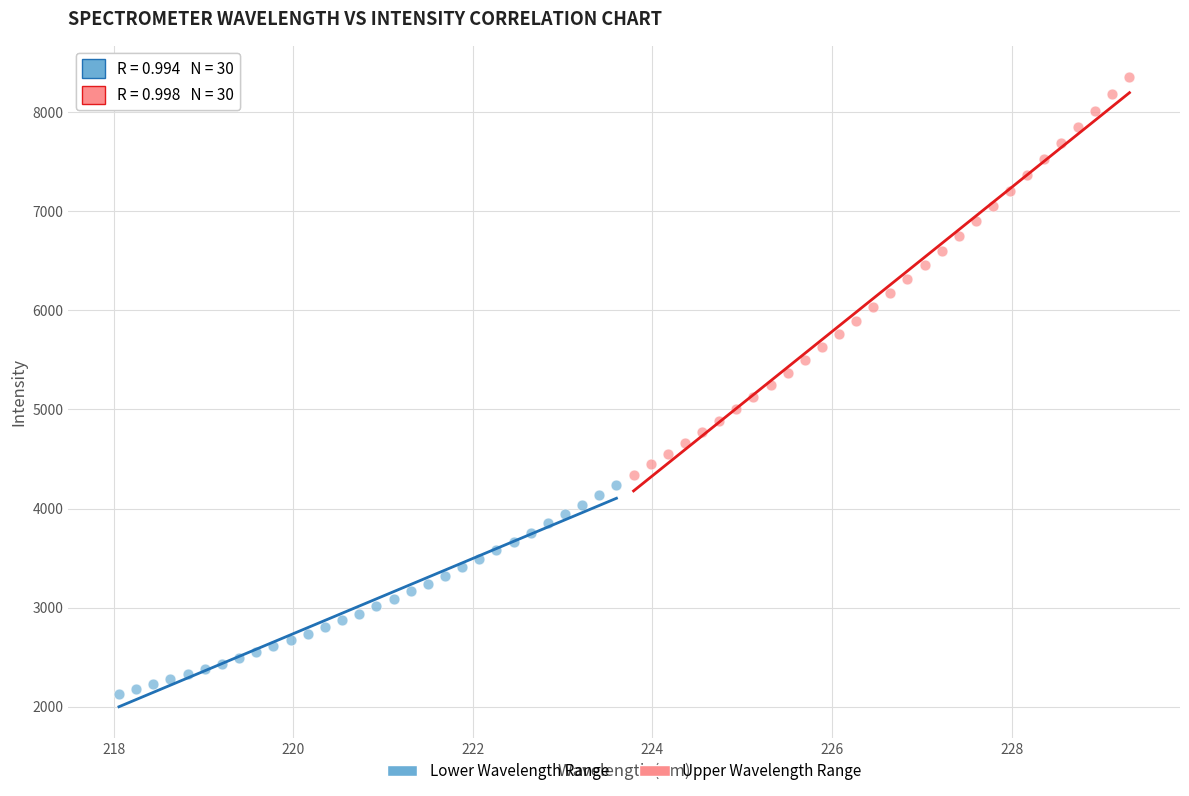

Which series has the widest spread of Y values?

Upper Wavelength Range